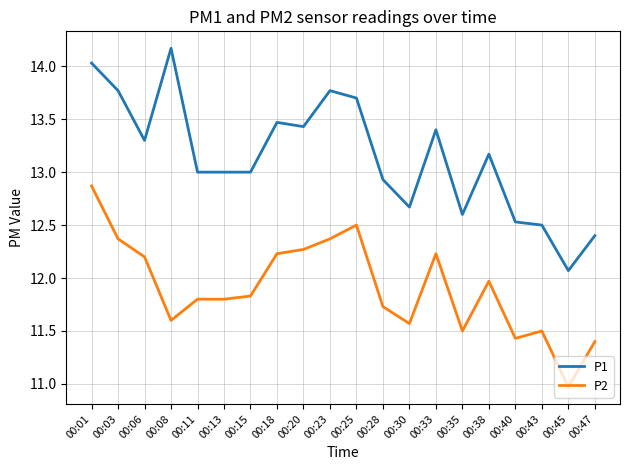

What is the average value of the P2 series?

11.9